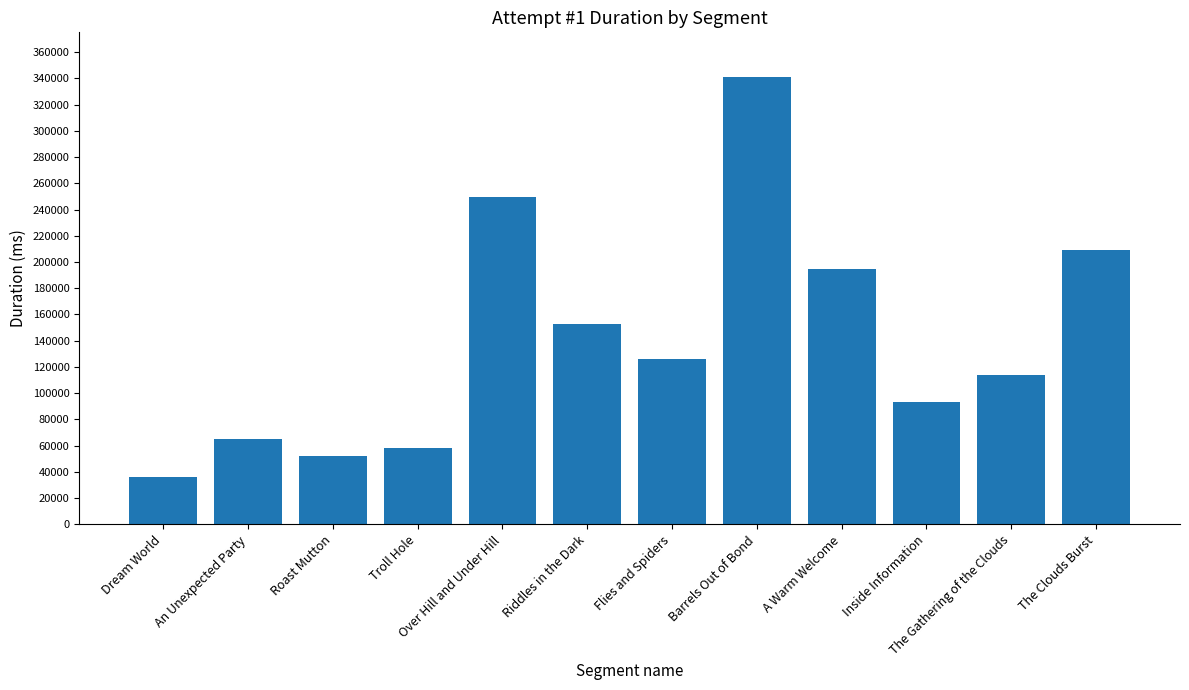

Between The Clouds Burst and An Unexpected Party, which is larger?

The Clouds Burst